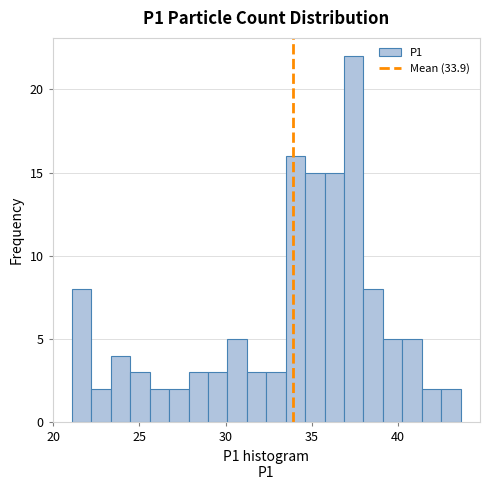

Read against the x-axis, roughly where is the centre of the tallest bar?

37.5